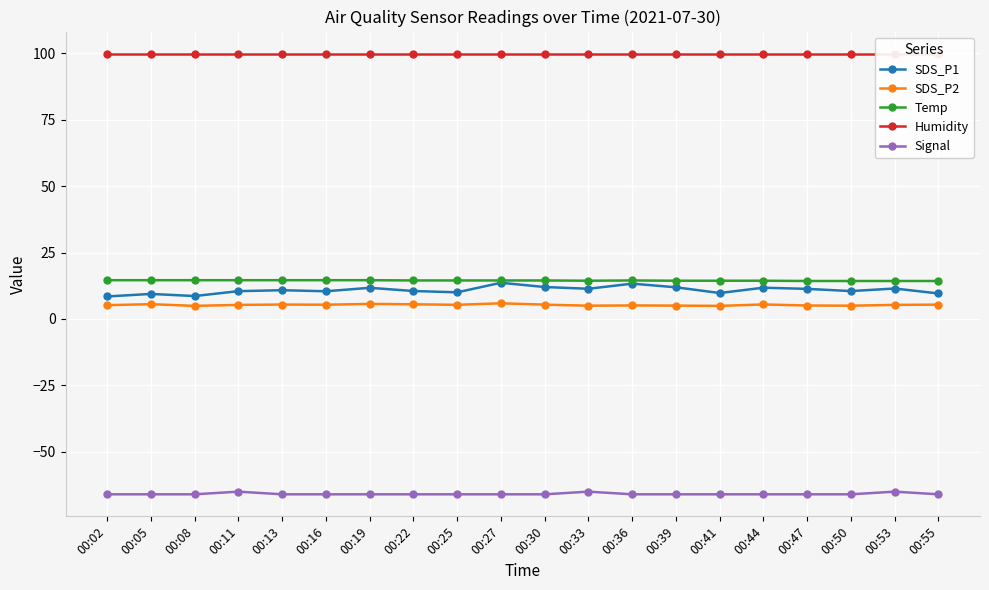

At which label does SDS_P1 reach its peak?

00:27